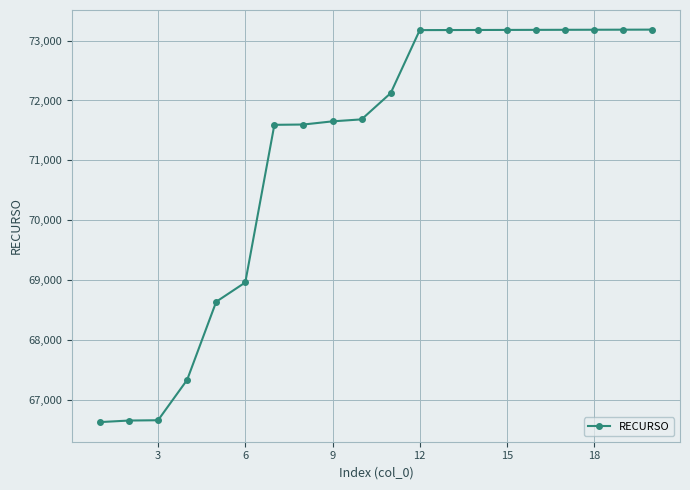

What is the value of the 16th point from the left?

73179